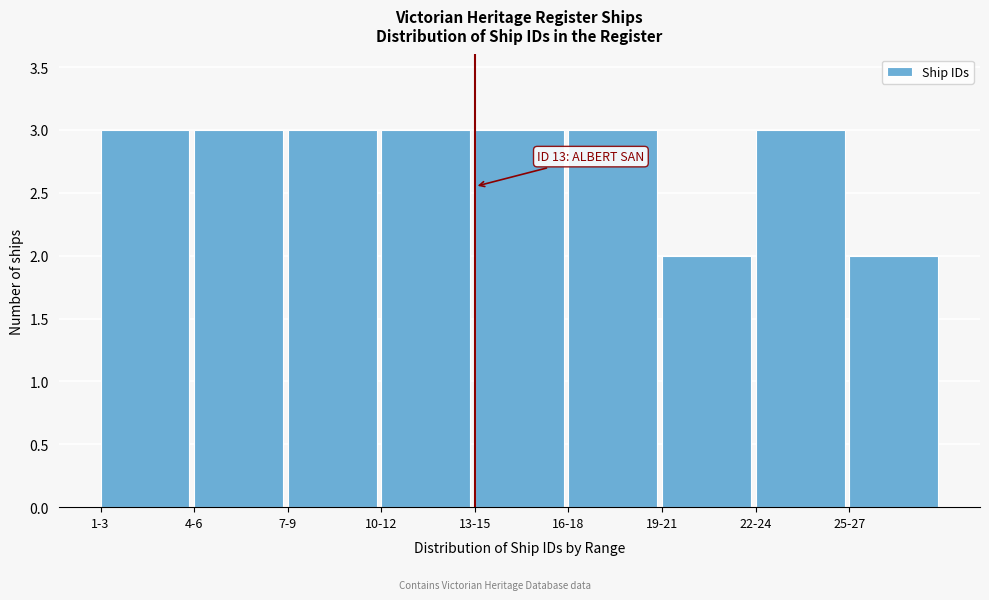

Reading left to right, what are all the values shown in this chart?

1-3=3	4-6=3	7-9=3	10-12=3	13-15=3	16-18=3	19-21=2	22-24=3	25-27=2